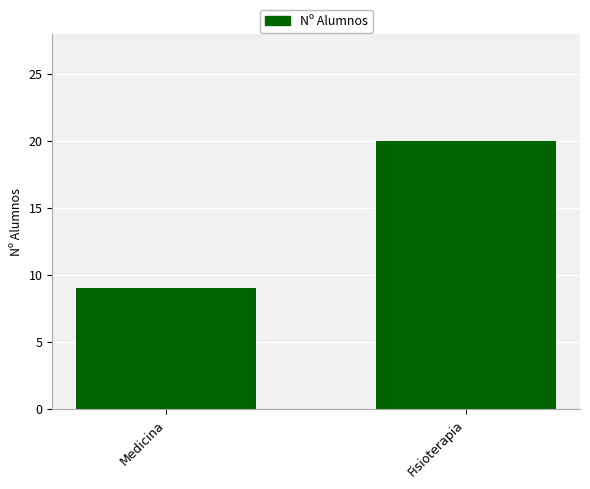

Reading right to left, extract all data points from this chart.

20	9